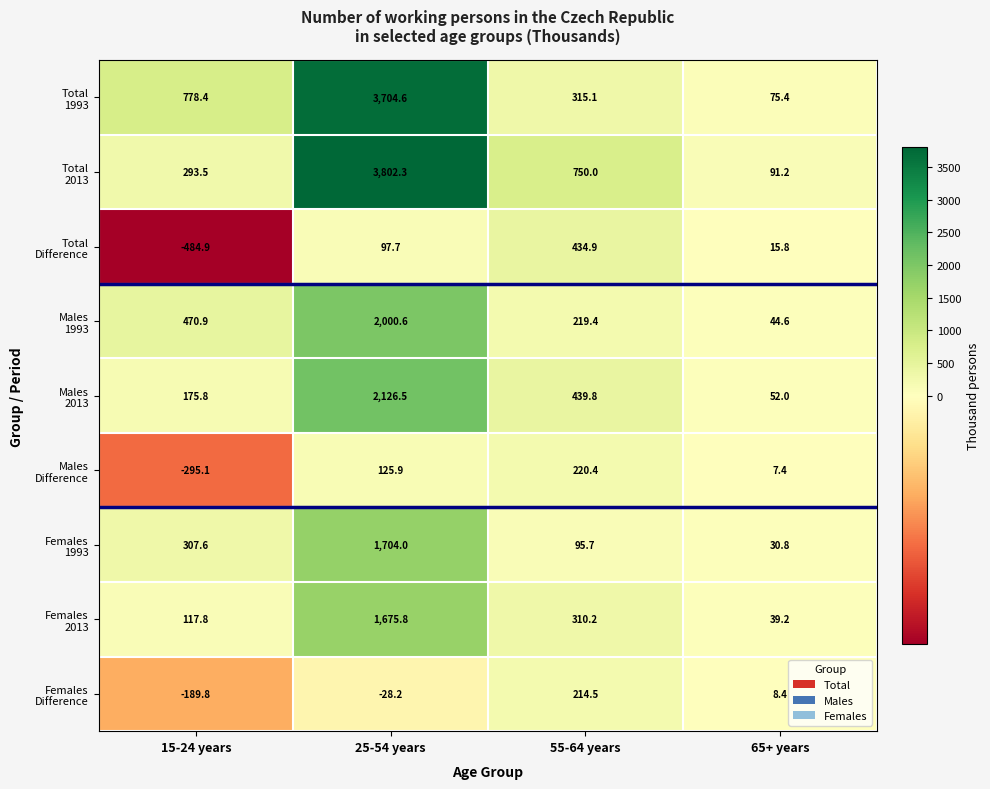

What is the minimum value shown in the chart?

-484.9